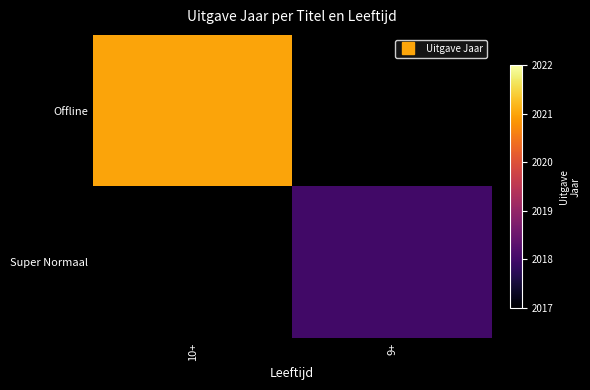

What is the minimum value shown in the chart?

2018.0